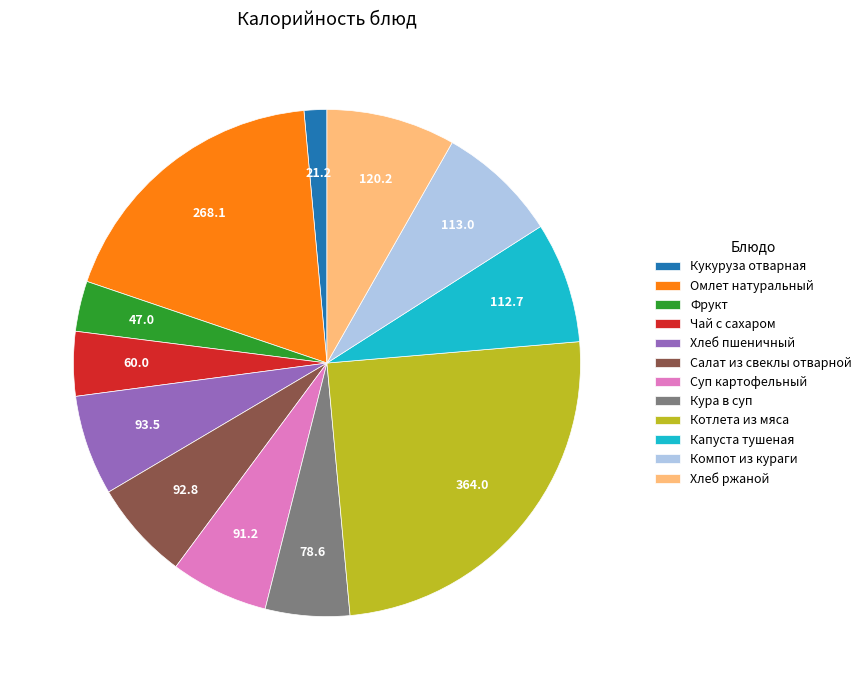

What is the smallest slice in the pie chart?

Кукуруза отварная